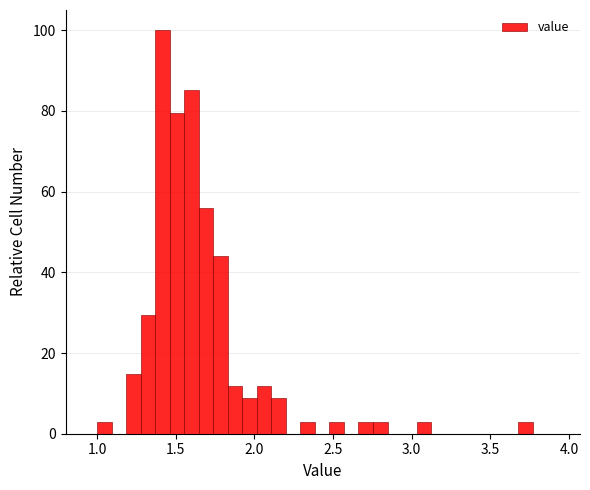

Read against the x-axis, roughly where is the centre of the tallest bar?

1.40